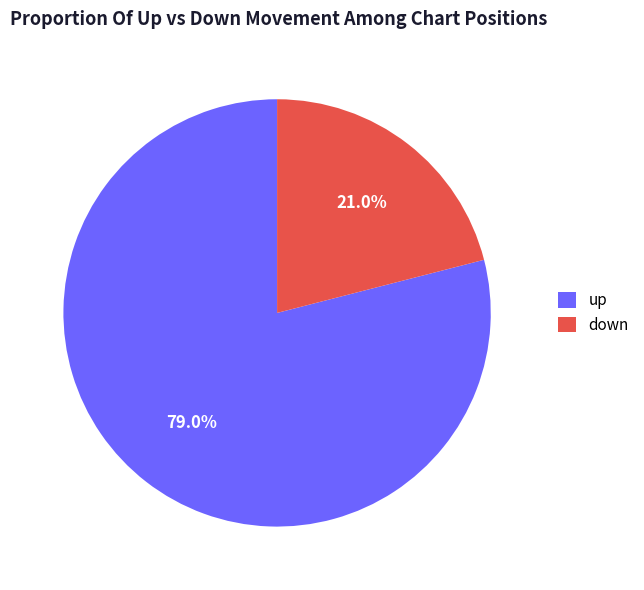

Which slice is the smallest?

down